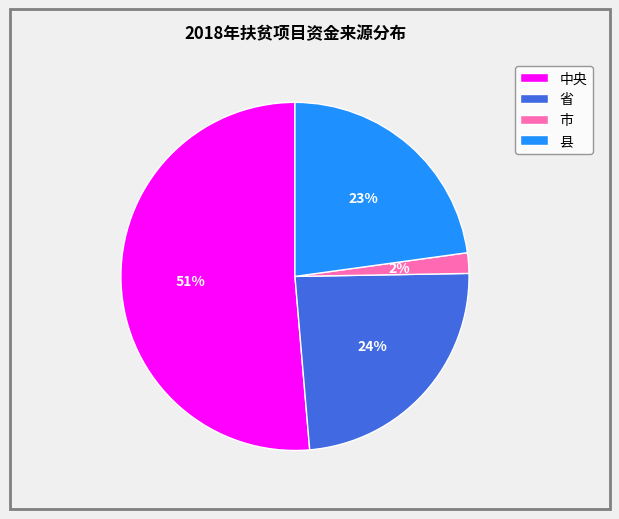

Do 省 and 县 together represent more than half of the pie?

No